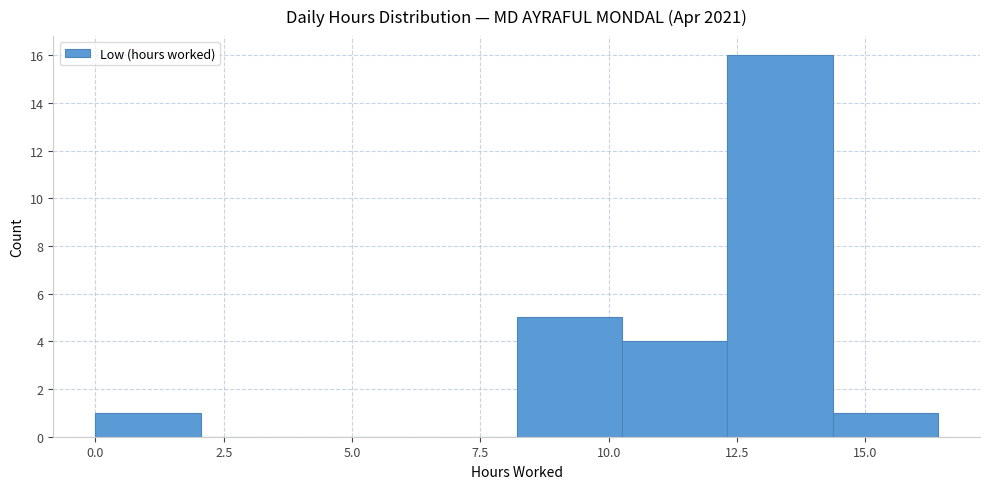

Reading left to right, list every bar in this chart as the range it spans on the x-axis followed by its height. Neither the bar edges nor the heights are printed on the chart, so give them approximately, as read against the axes.

0.0 to 2.0: 1
2.0 to 4.0: 0
4.0 to 6.0: 0
6.0 to 8.0: 0
8.0 to 10.5: 5
10.5 to 12.5: 4
12.5 to 14.5: 16
14.5 to 16.5: 1